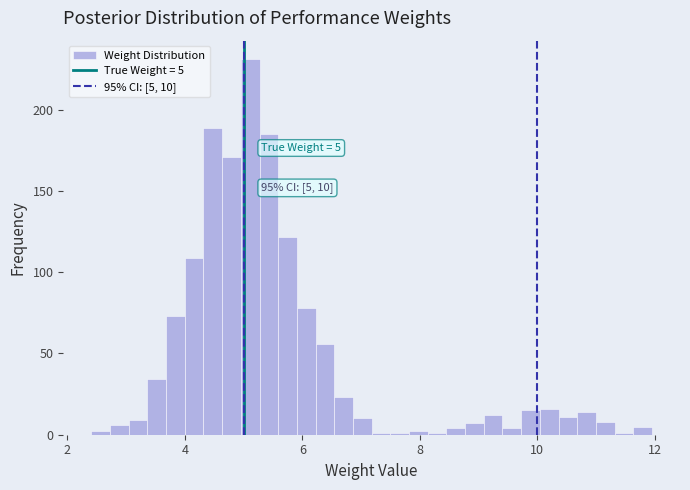

Around what value on the x-axis is the tallest bar? Give the approximate position of its centre, as read against the axis.

5.2